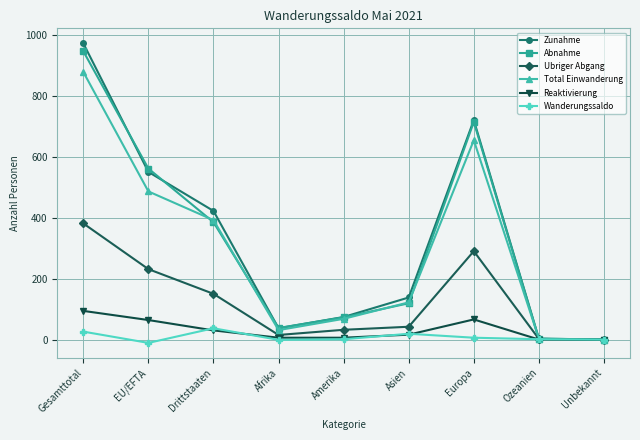

What is the sum of the Abnahme values at Drittstaaten and Amerika?

458